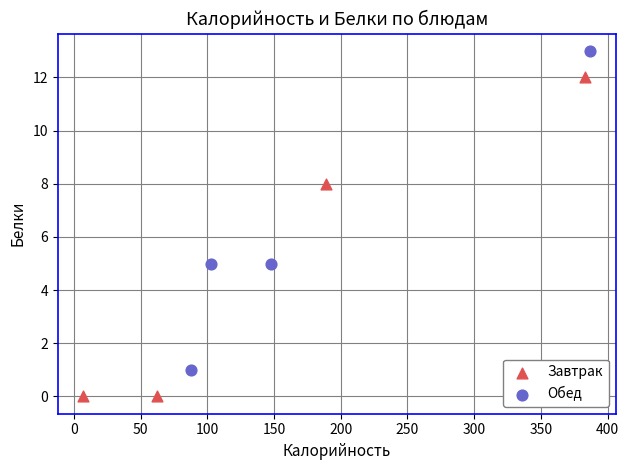

Which series contains the highest Y value?

Обед